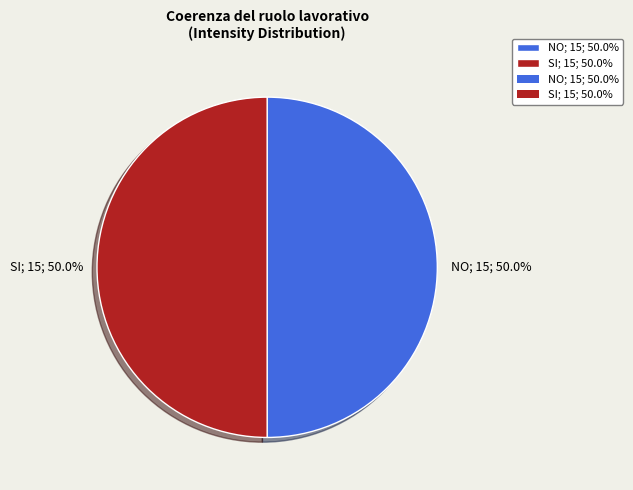

Combined, what portion of the pie is NO; 15; 50.0% and SI; 15; 50.0%?

100.0%